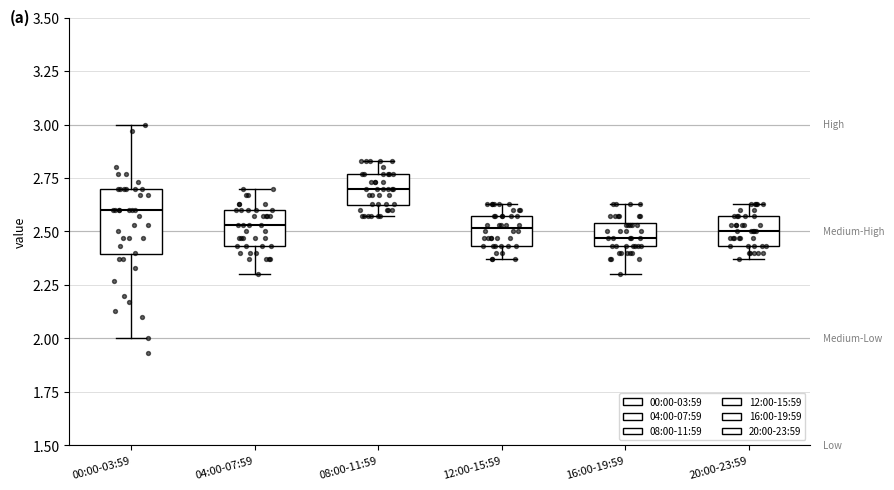

Reading left to right, transcribe this box plot: for each box, give where its median line is, the range the box spans, and where its two whiskers end, as read against the y-axis. The values are not printed on the chart, so give them approximately, as read against the axis.

00:00-03:59: median 2.60, box 2.40 to 2.70, whiskers 2.00 to 3.00
04:00-07:59: median 2.55, box 2.45 to 2.60, whiskers 2.30 to 2.70
08:00-11:59: median 2.70, box 2.60 to 2.75, whiskers 2.55 to 2.85
12:00-15:59: median 2.50, box 2.45 to 2.55, whiskers 2.35 to 2.65
16:00-19:59: median 2.45 (inside the box), box 2.45 to 2.55, whiskers 2.30 to 2.65
20:00-23:59: median 2.50, box 2.45 to 2.55, whiskers 2.35 to 2.65